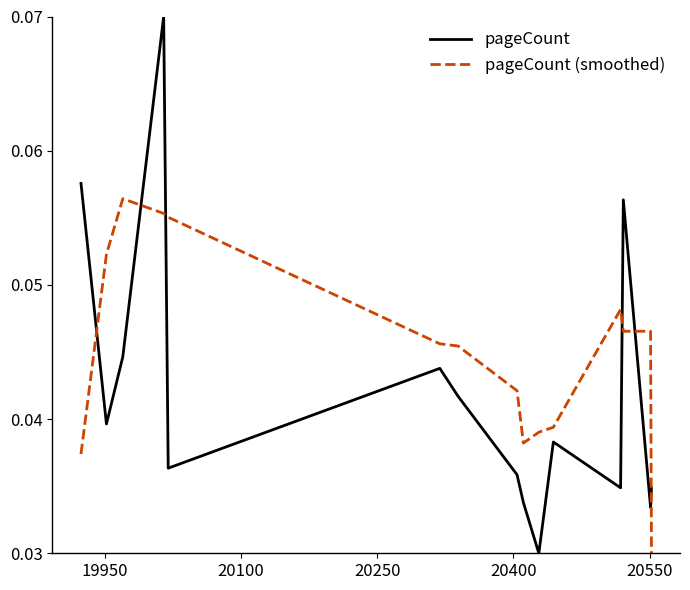

Which series ends up on top after the final intersection of pageCount (smoothed) and pageCount?

pageCount